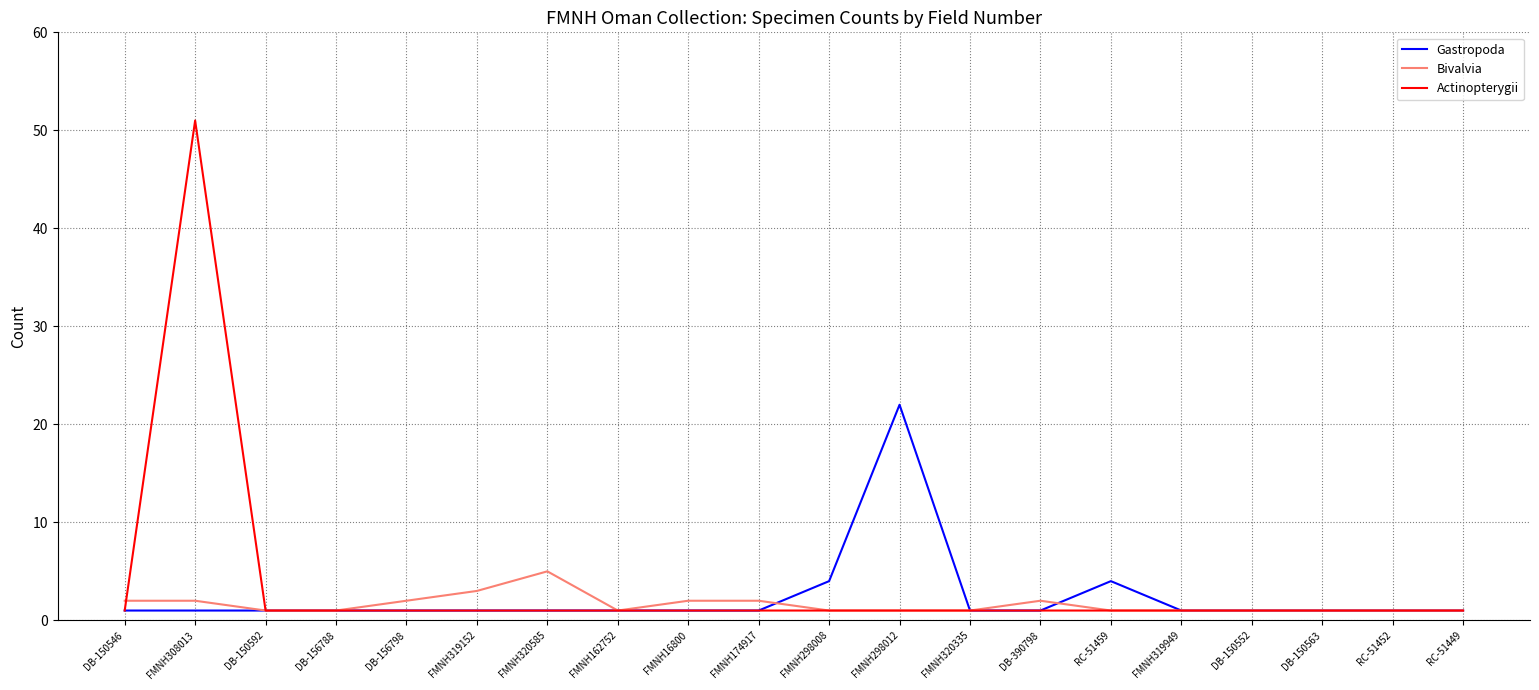

What is the sum of all Gastropoda values?

47